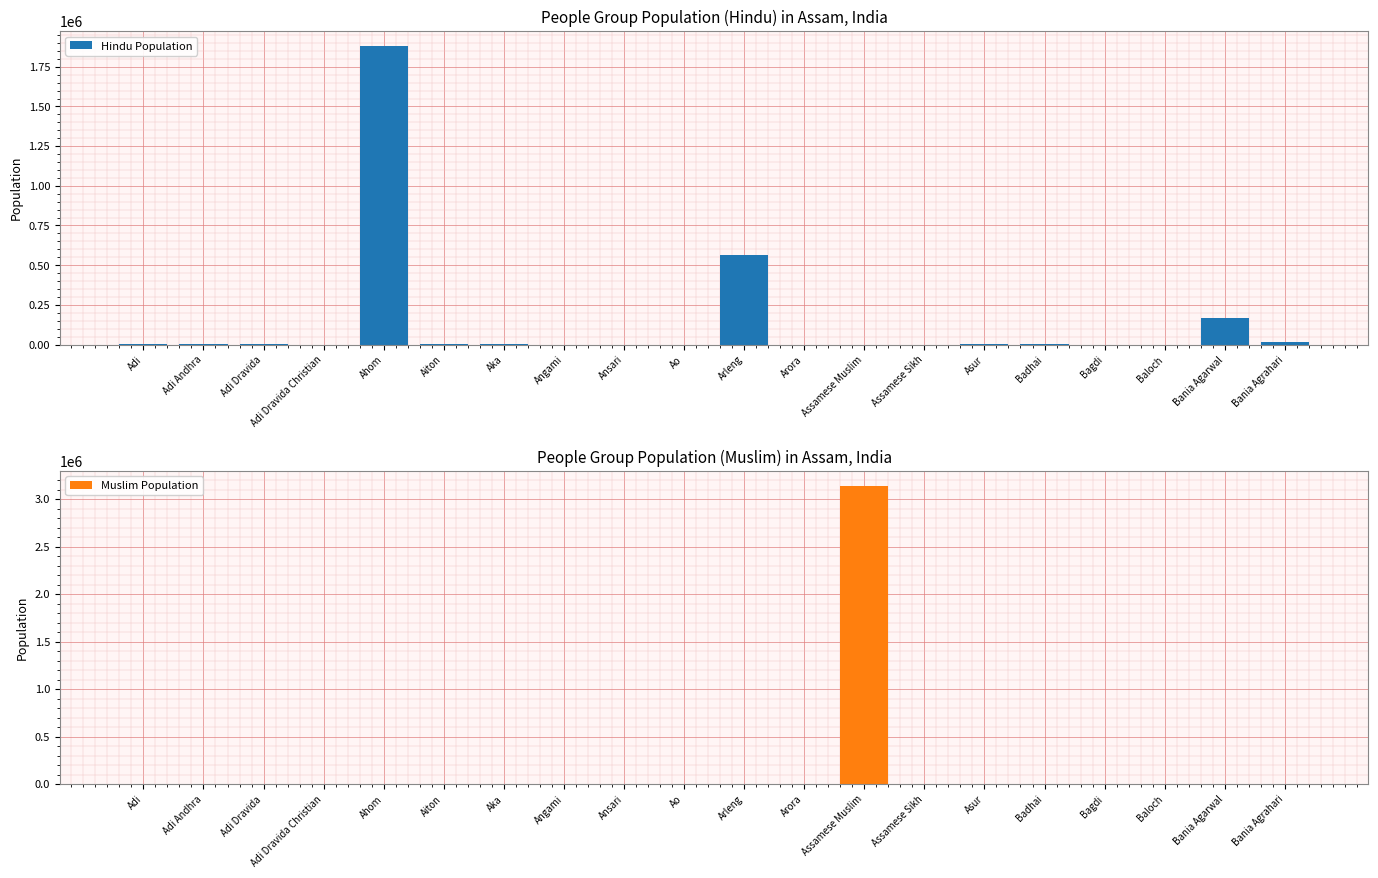

What are all the series names shown in the legend?

Hindu Population, Muslim Population